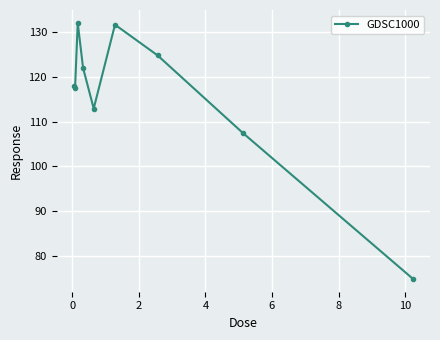

How many data points does each series have?

9